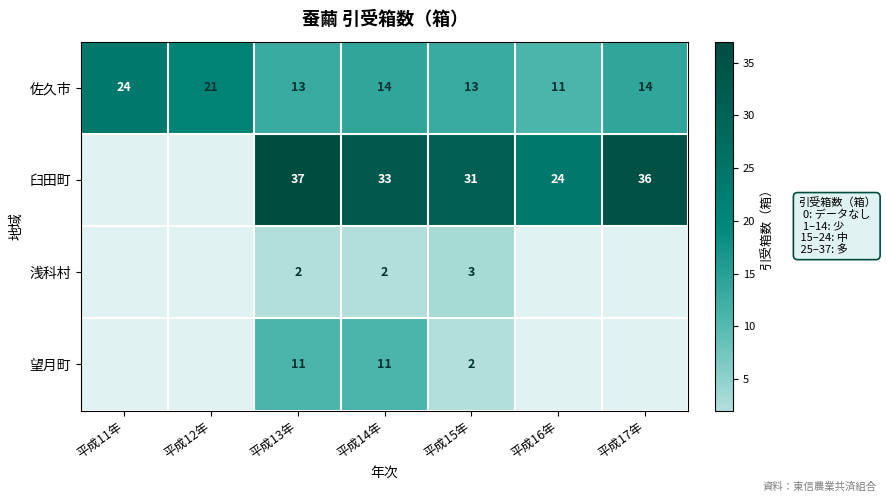

How many distinct data groups are displayed?

4